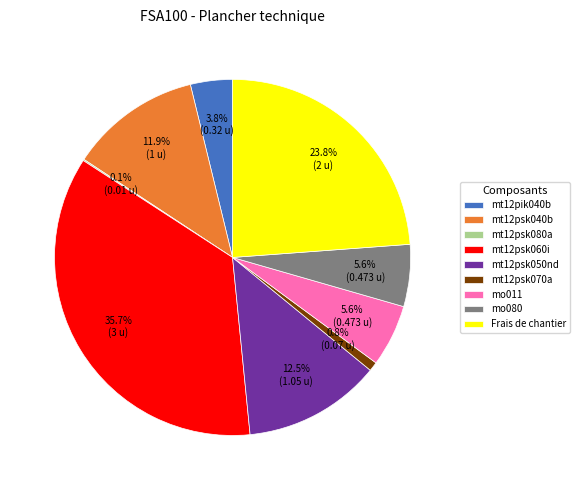

True or false: mo011 accounts for 6% of the total.

True